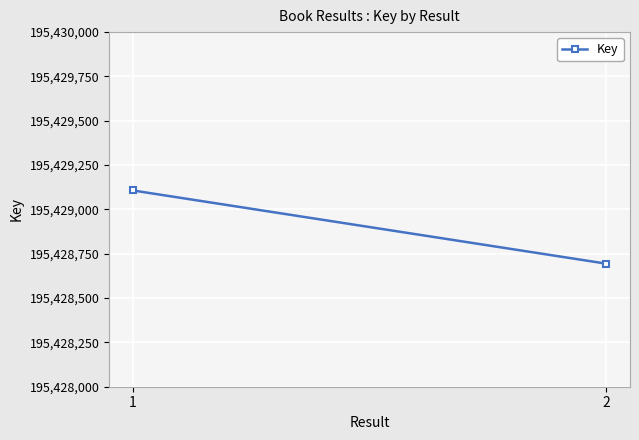

Reading right to left, list all the values displayed in this chart.

2=195428694	1=195429107